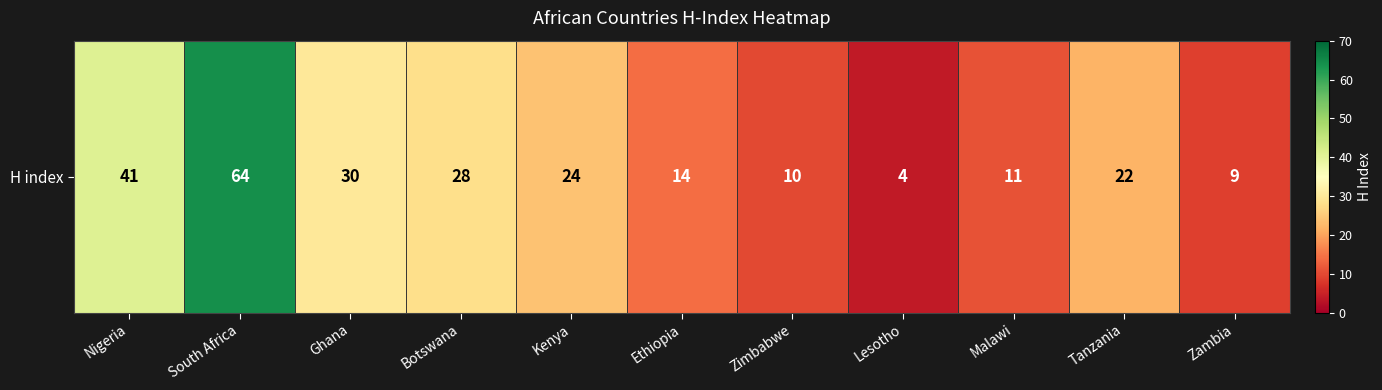

The value at Zambia is 9. True or false?

True